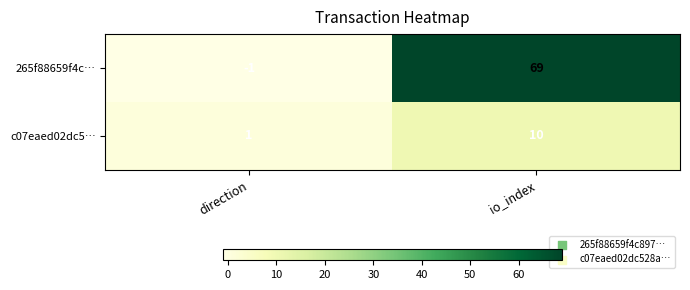

What is the maximum value shown in the chart?

69